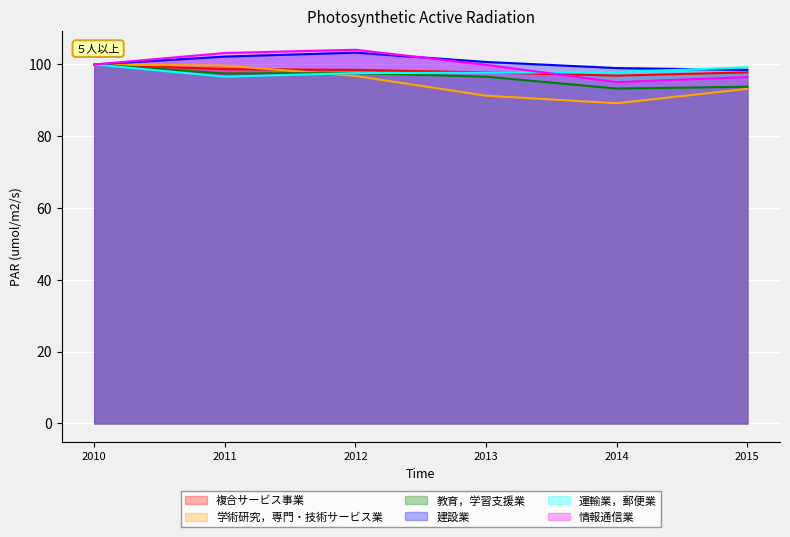

What is the value of the 情報通信業 point at the 1st from the left?

100.0